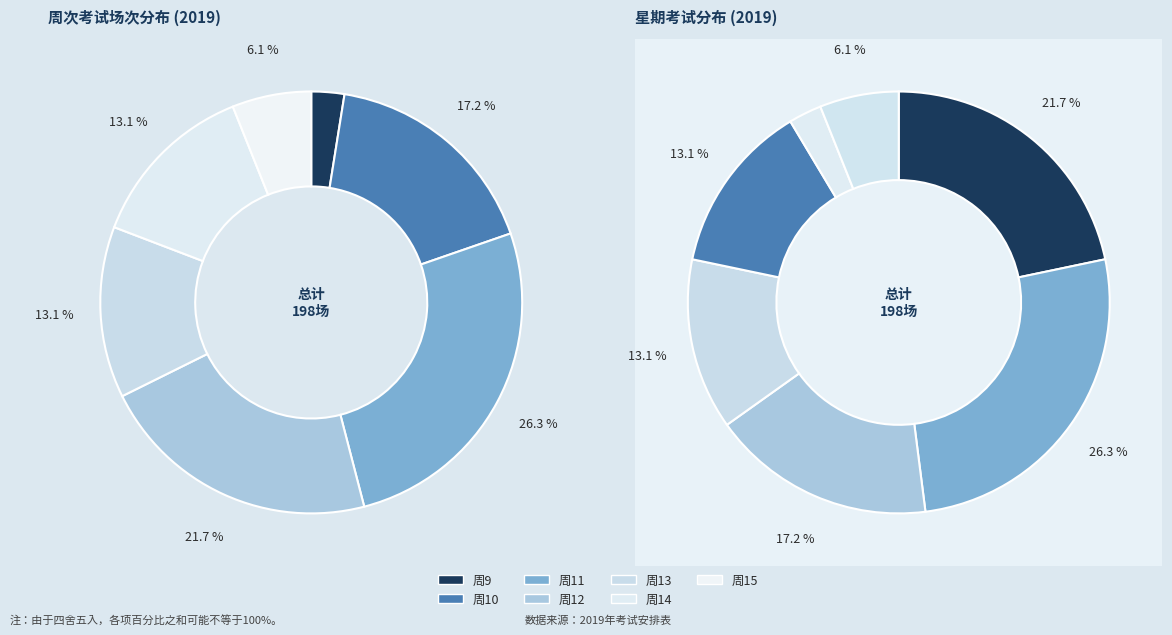

What is the total percentage of 11 and 12?

48.0%